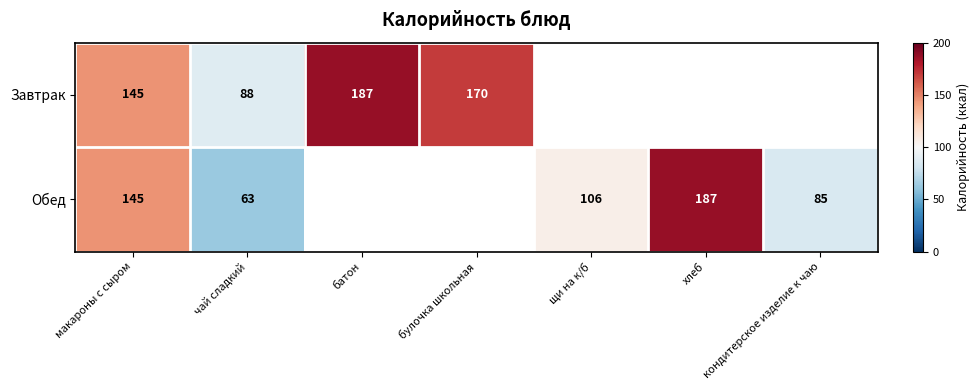

The Завтрак series shows 328 at батон. True or false?

False